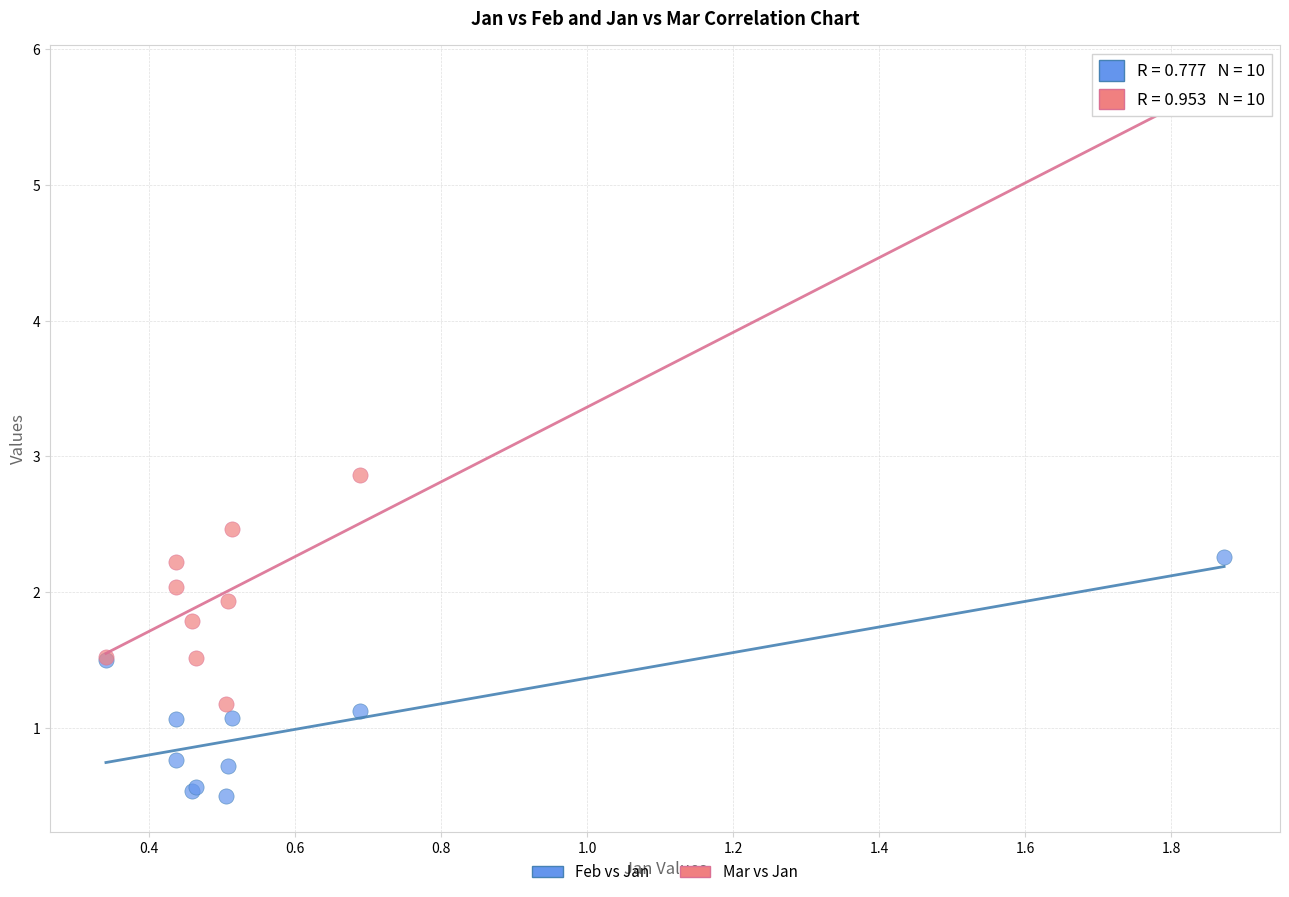

In the Mar vs Jan series, what Y value is closest to 3?

2.9